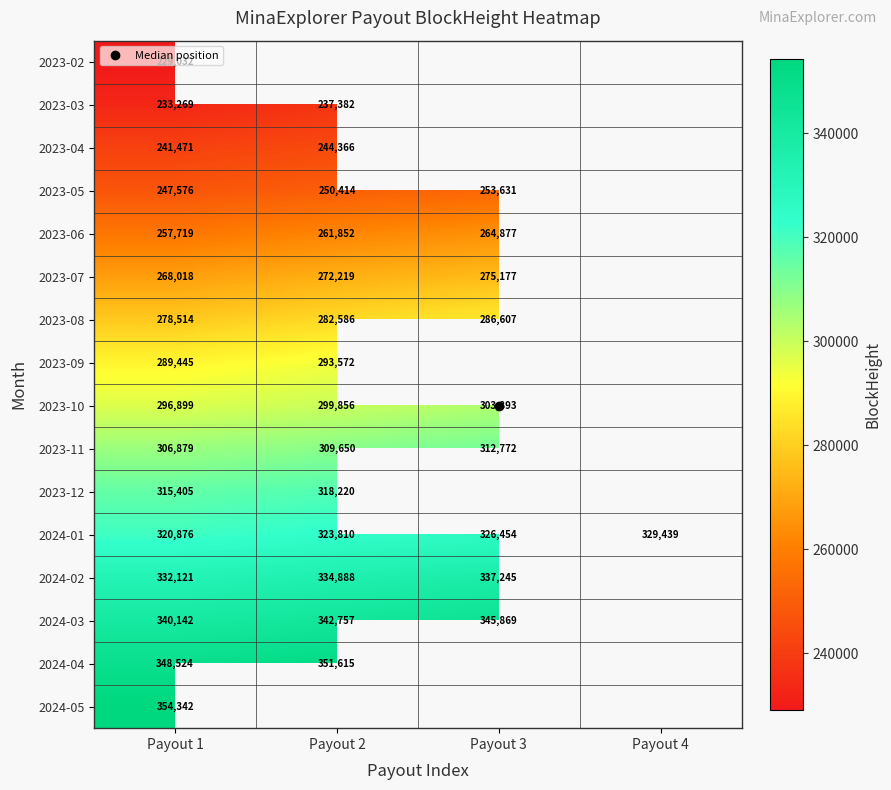

Is it true that 2024-05 equals 354342.0 at Payout 1?

True